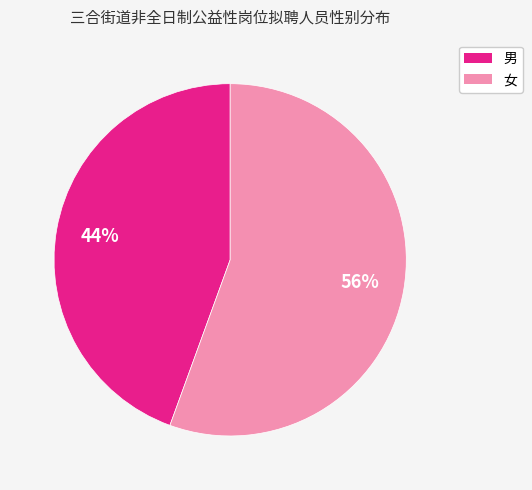

Is there any slice that represents more than half of the pie?

Yes